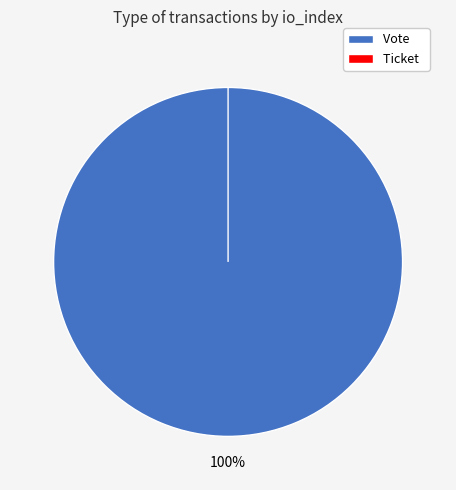

Which category has the smallest portion of the pie?

Ticket